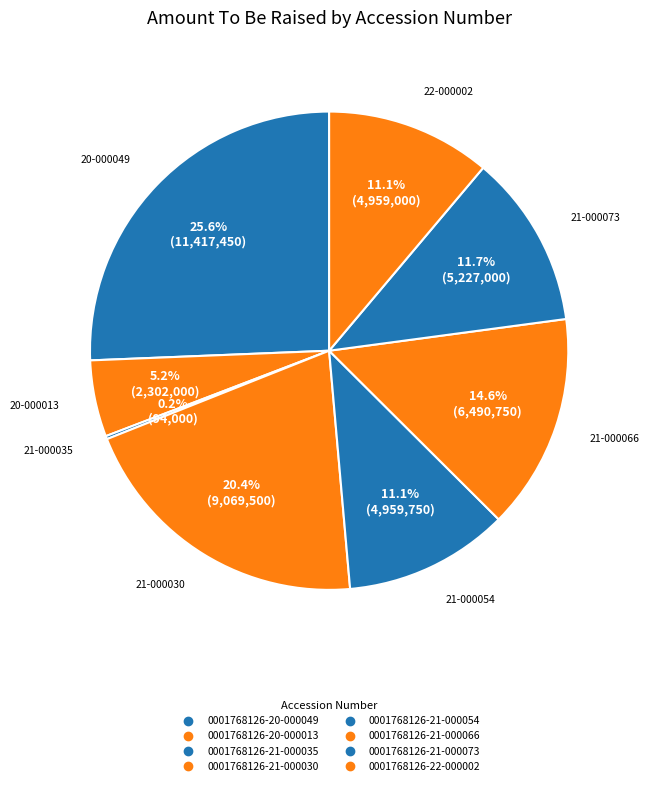

To the nearest percent, what is the combined percentage of 0001768126-21-000066 and 0001768126-21-000073?

26%